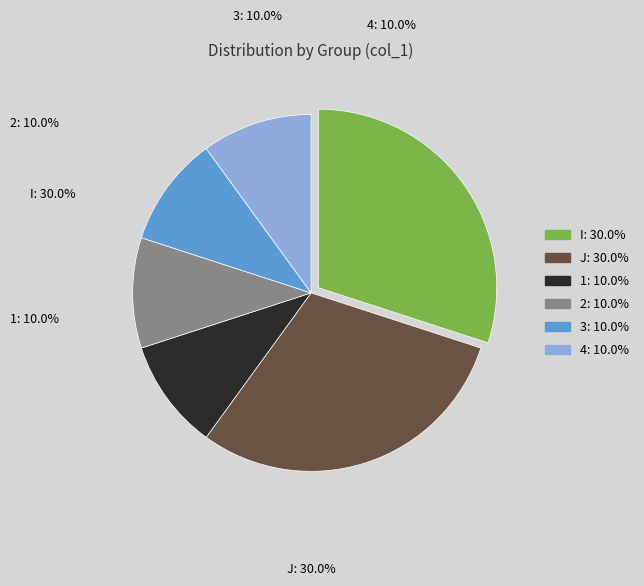

True or false: 4 accounts for 17% of the total.

False